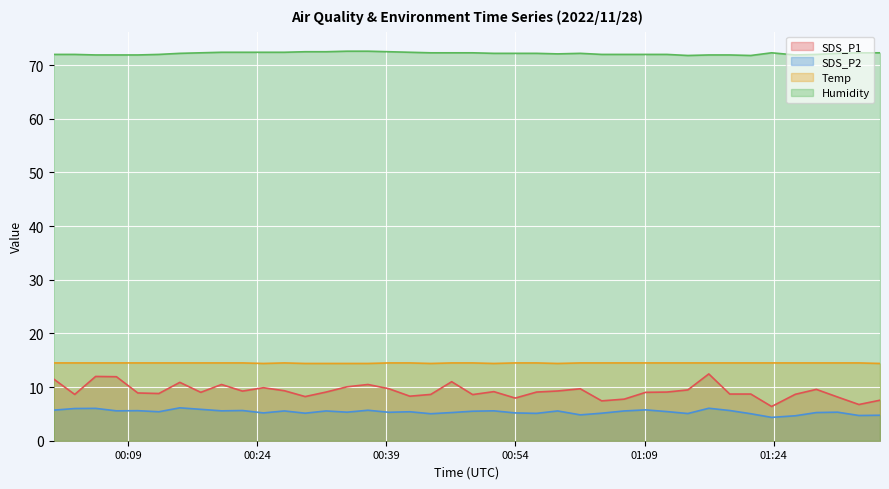

How many lines are shown in the chart?

4